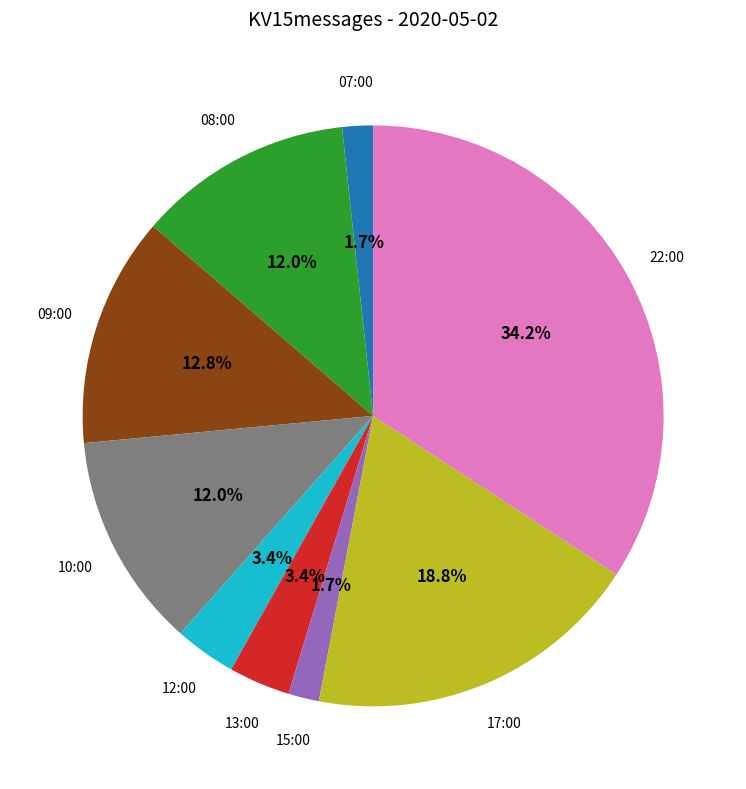

Is there a majority slice in this chart?

No